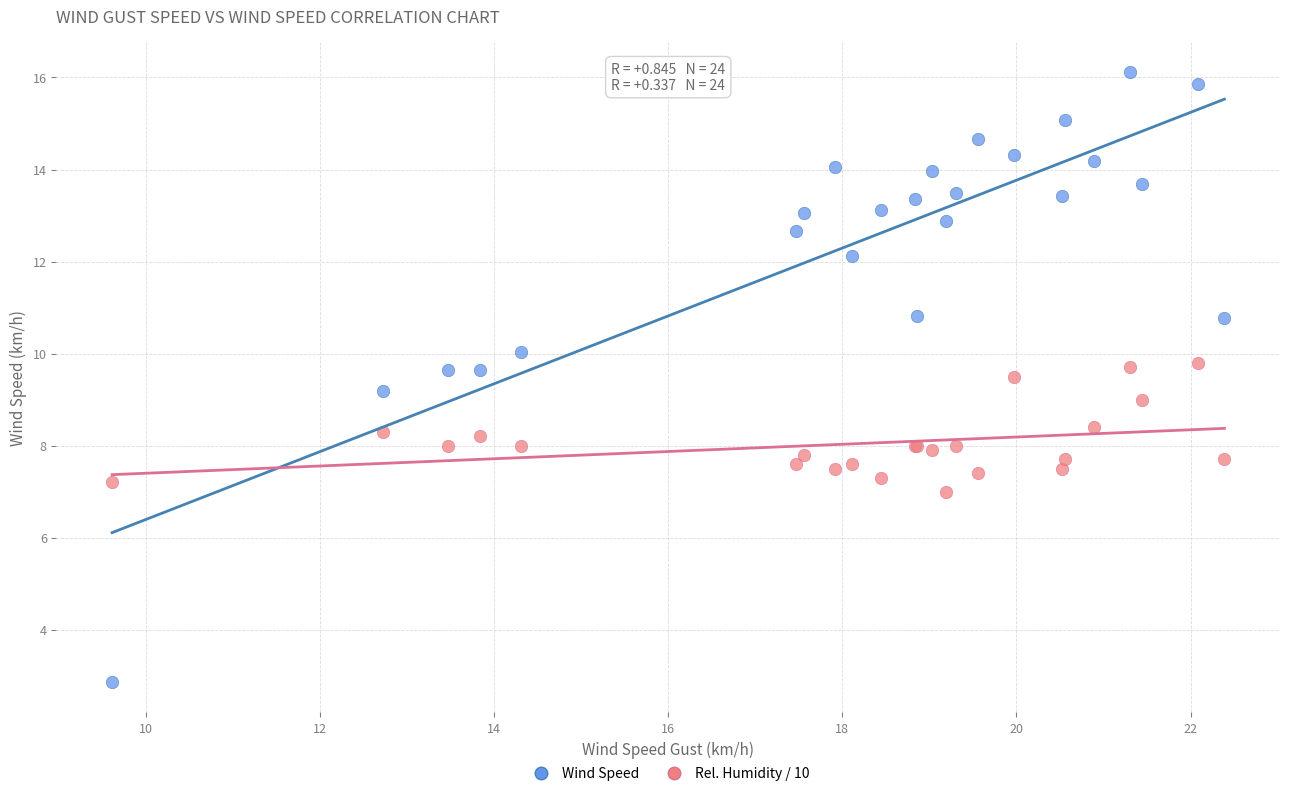

Which series reaches the minimum Y coordinate?

Wind Speed